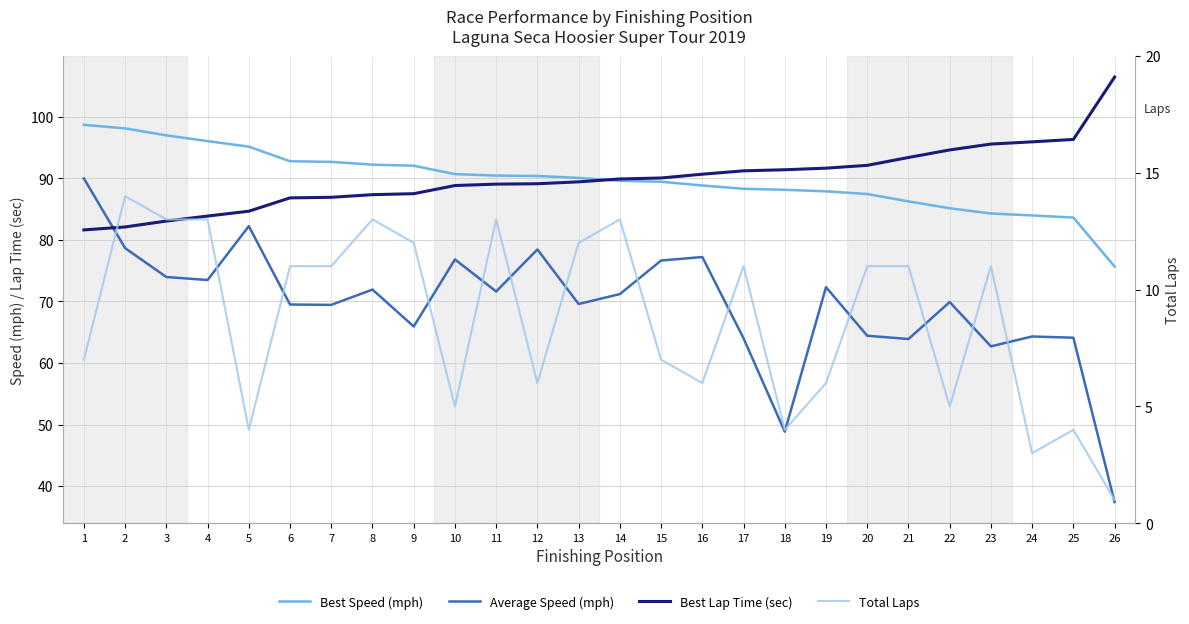

True or false: Average Speed (mph) has a value of 37.4 at 26.

True